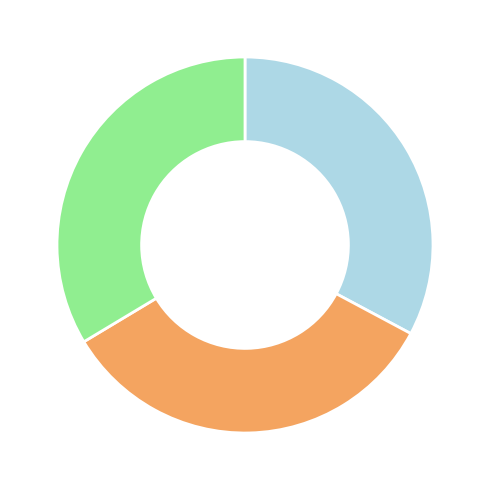

Is there a majority slice in this chart?

No